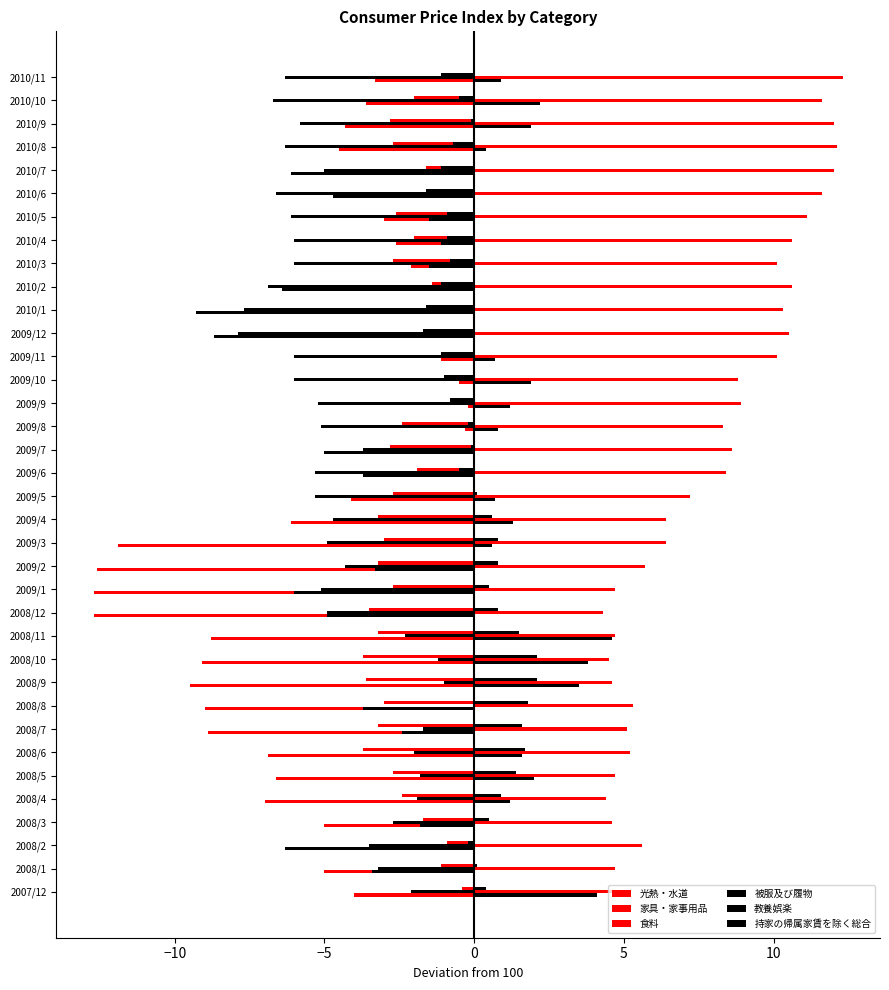

How many series are shown in this chart?

6